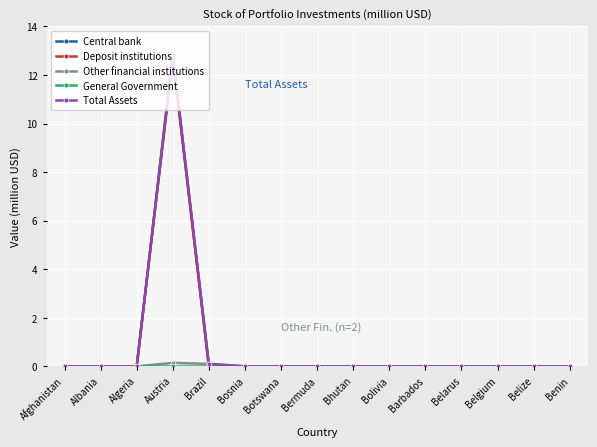

What position from the left is Bermuda?

8